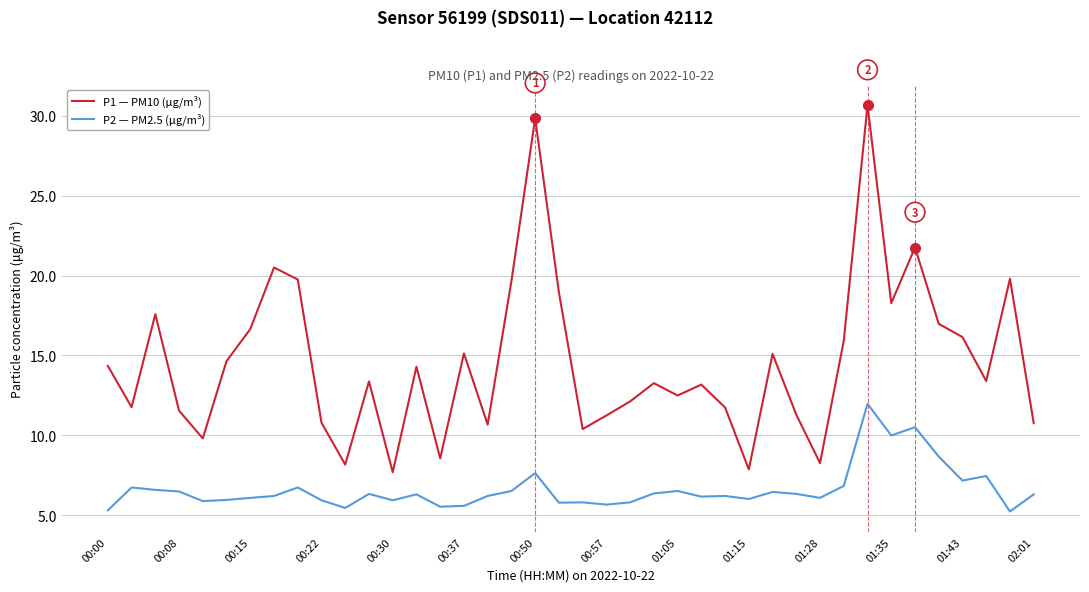

Which series has the largest range (max minus min)?

P1 — PM10 (μg/m³)